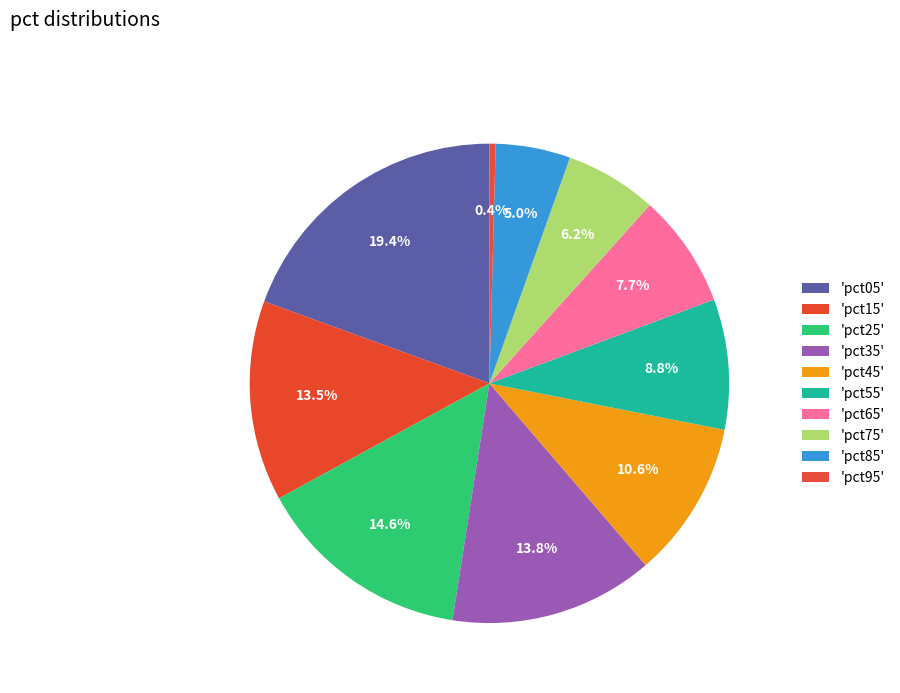

Which slice is the largest?

pct05